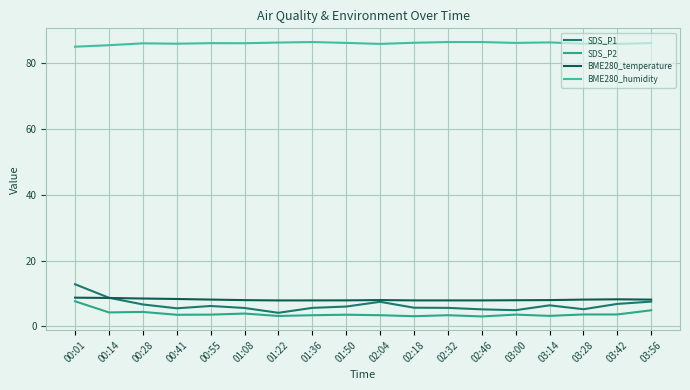

Reading left to right, list all the values displayed in this chart.

SDS_P1: 12.8	8.7	6.7	5.5	6.2	5.6	4.1	5.6	6.0	7.5	5.7	5.6	5.2	4.9	6.4	5.2	6.8	7.5
SDS_P2: 7.6	4.2	4.4	3.5	3.6	3.9	3.2	3.4	3.5	3.4	3.1	3.4	3.0	3.6	3.2	3.6	3.6	4.9
BME280_temperature: 8.7	8.6	8.5	8.3	8.2	8.0	7.9	7.9	7.9	8.0	7.9	7.9	7.9	8.0	8.0	8.1	8.2	8.1
BME280_humidity: 85.0	85.4	86.0	85.9	86.0	86.0	86.2	86.4	86.1	85.8	86.2	86.4	86.4	86.1	86.3	85.9	85.8	86.1